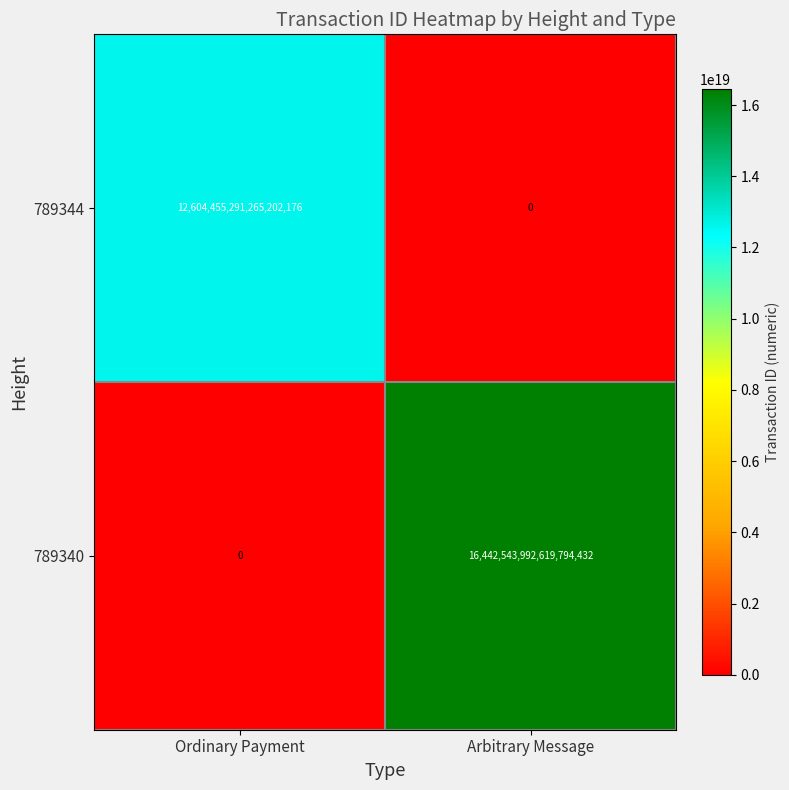

Which series has the widest spread of values?

789340